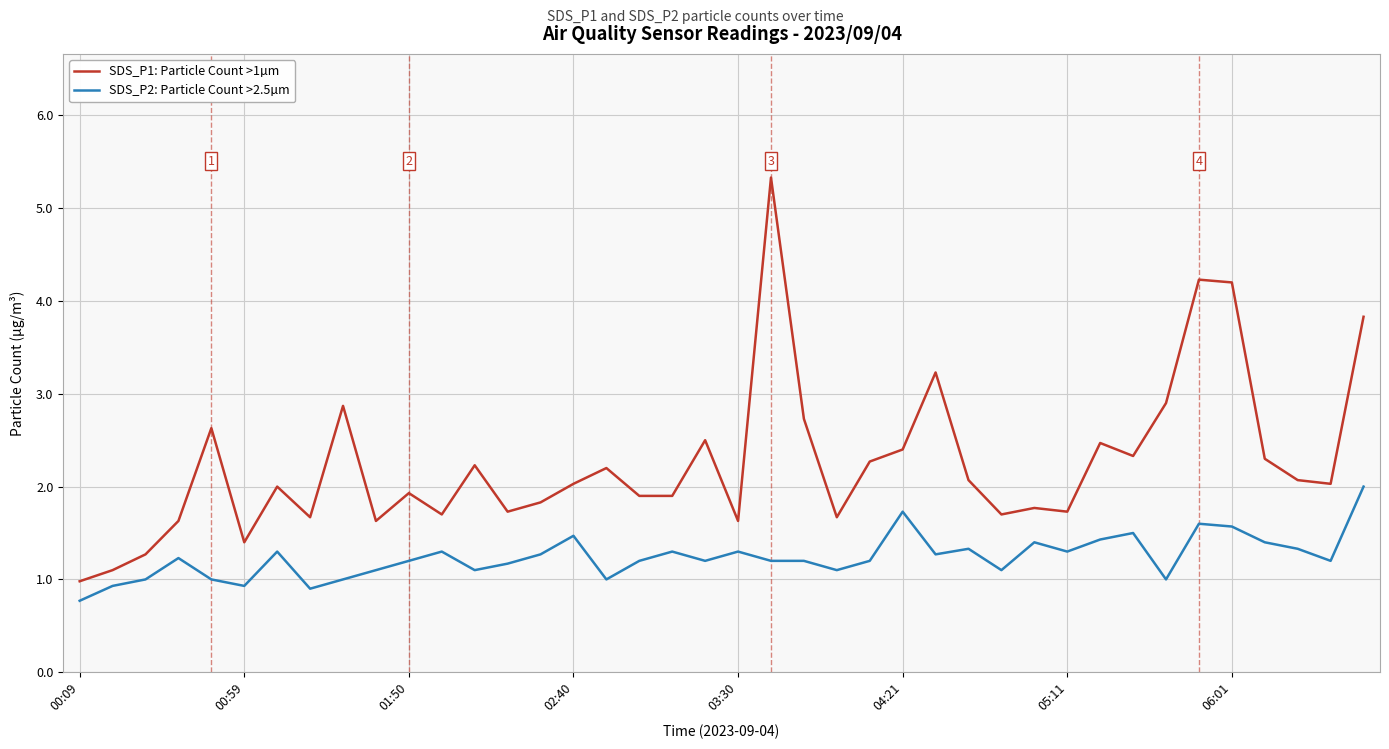

What is the greatest value displayed?

5.3